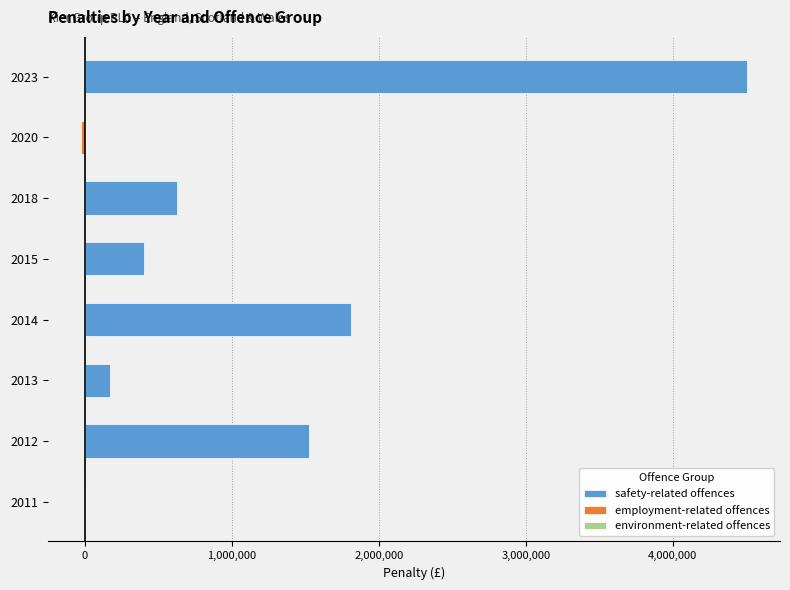

What are all the series names shown in the legend?

safety-related offences, employment-related offences, environment-related offences